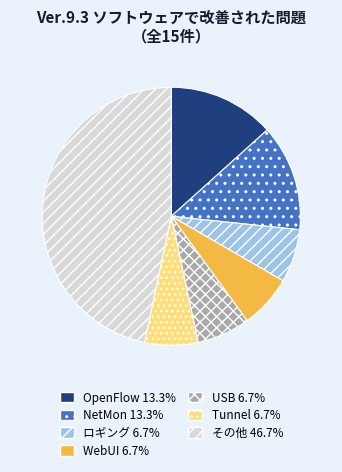

Is there any slice that represents more than half of the pie?

No